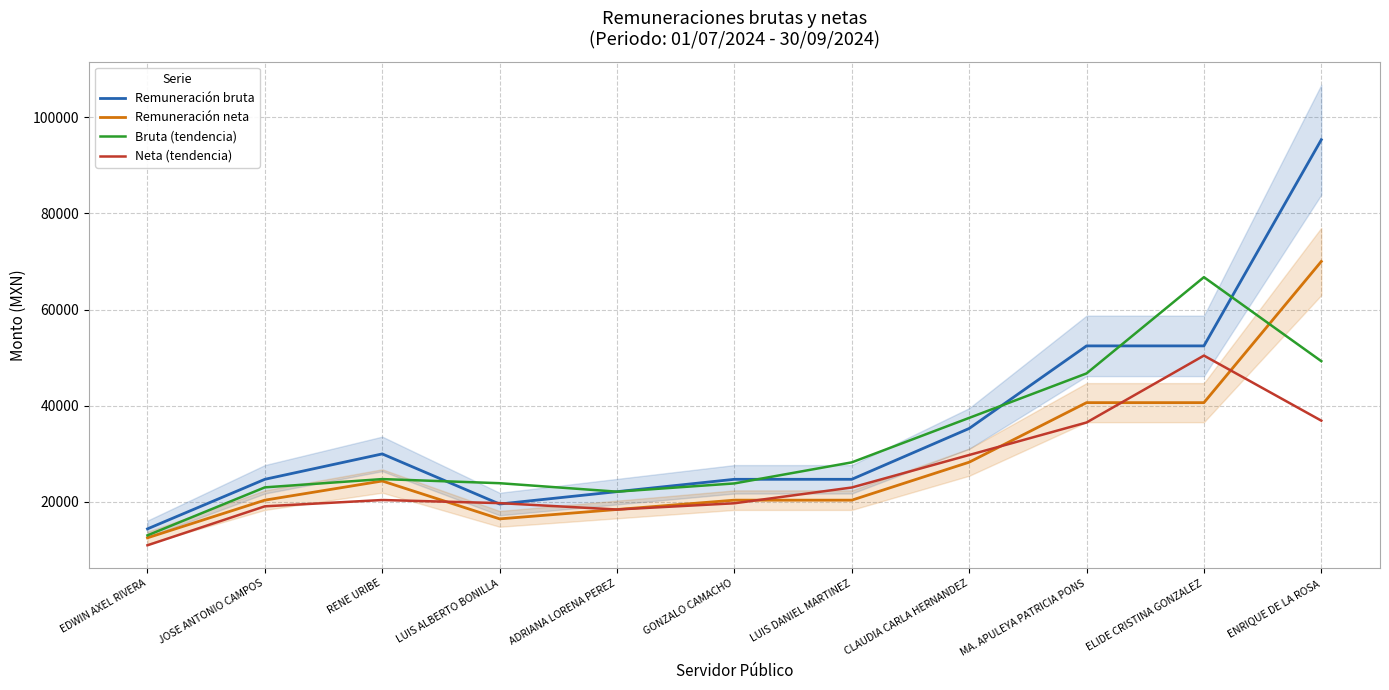

Where does the Remuneración bruta series first go above 24672?

RENE URIBE